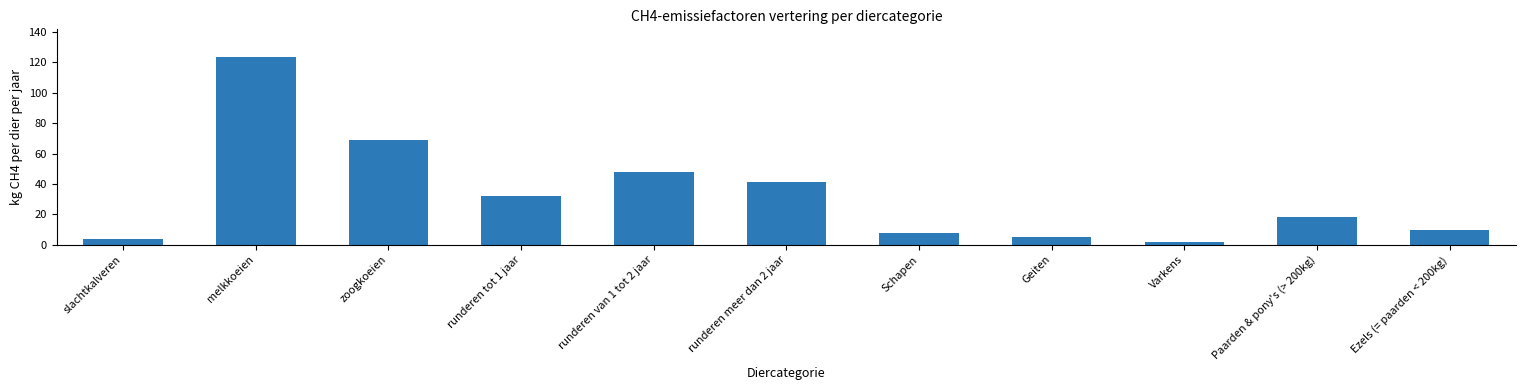

The chart shows a value of 18.0 at Paarden & pony's (> 200kg). True or false?

True